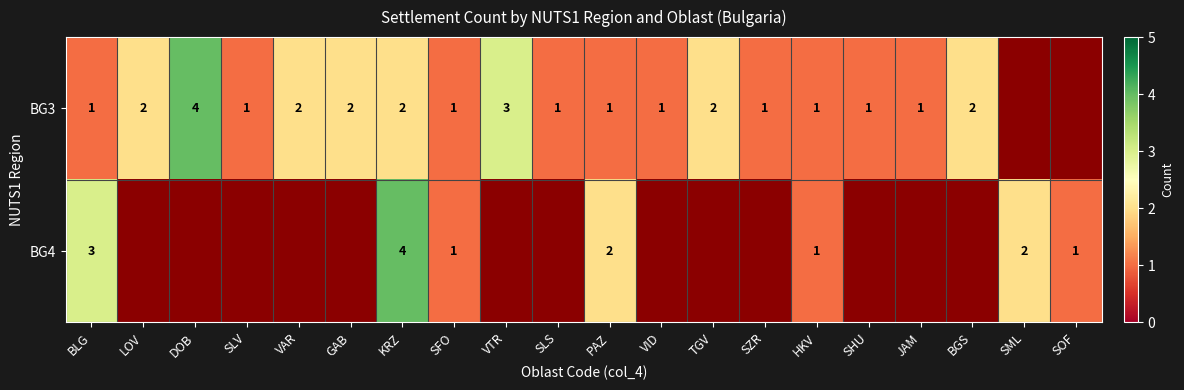

What is the sum of the BG3 values at VID and BGS?

3